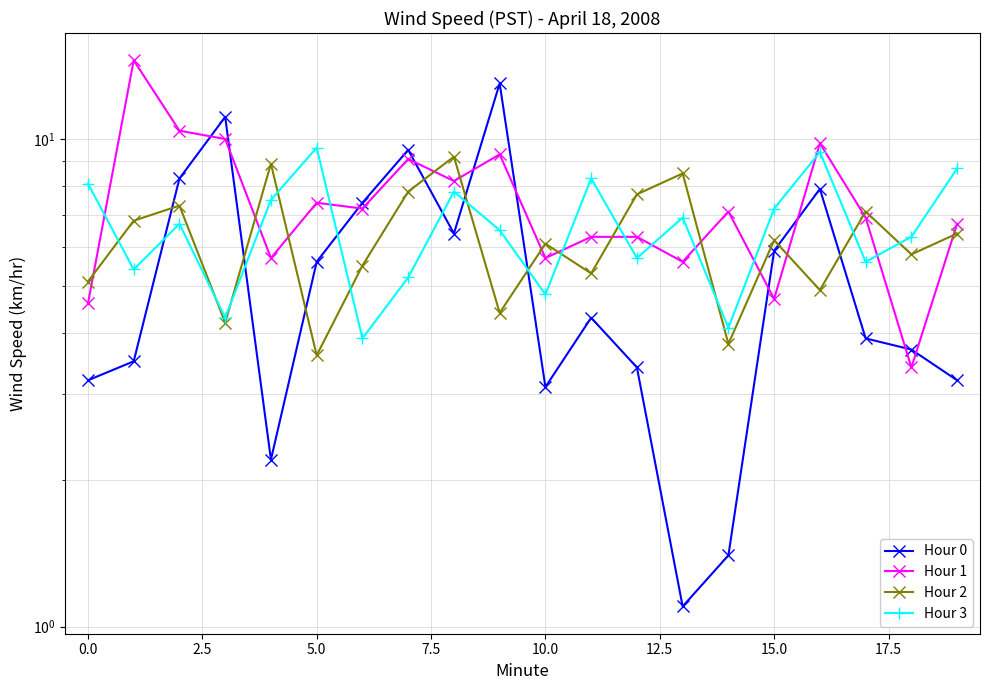

Reading left to right, extract all data points from this chart.

Hour 0: 3.2	3.5	8.3	11.1	2.2	5.6	7.4	9.5	6.4	13.0	3.1	4.3	3.4	1.1	1.4	5.9	7.9	3.9	3.7	3.2
Hour 1: 4.6	14.5	10.4	10.0	5.7	7.4	7.2	9.1	8.2	9.3	5.7	6.3	6.3	5.6	7.1	4.7	9.8	6.9	3.4	6.7
Hour 2: 5.1	6.8	7.3	4.2	8.9	3.6	5.5	7.8	9.2	4.4	6.1	5.3	7.7	8.5	3.8	6.2	4.9	7.1	5.8	6.4
Hour 3: 8.1	5.4	6.7	4.3	7.5	9.6	3.9	5.2	7.8	6.5	4.8	8.3	5.7	6.9	4.1	7.2	9.4	5.6	6.3	8.7